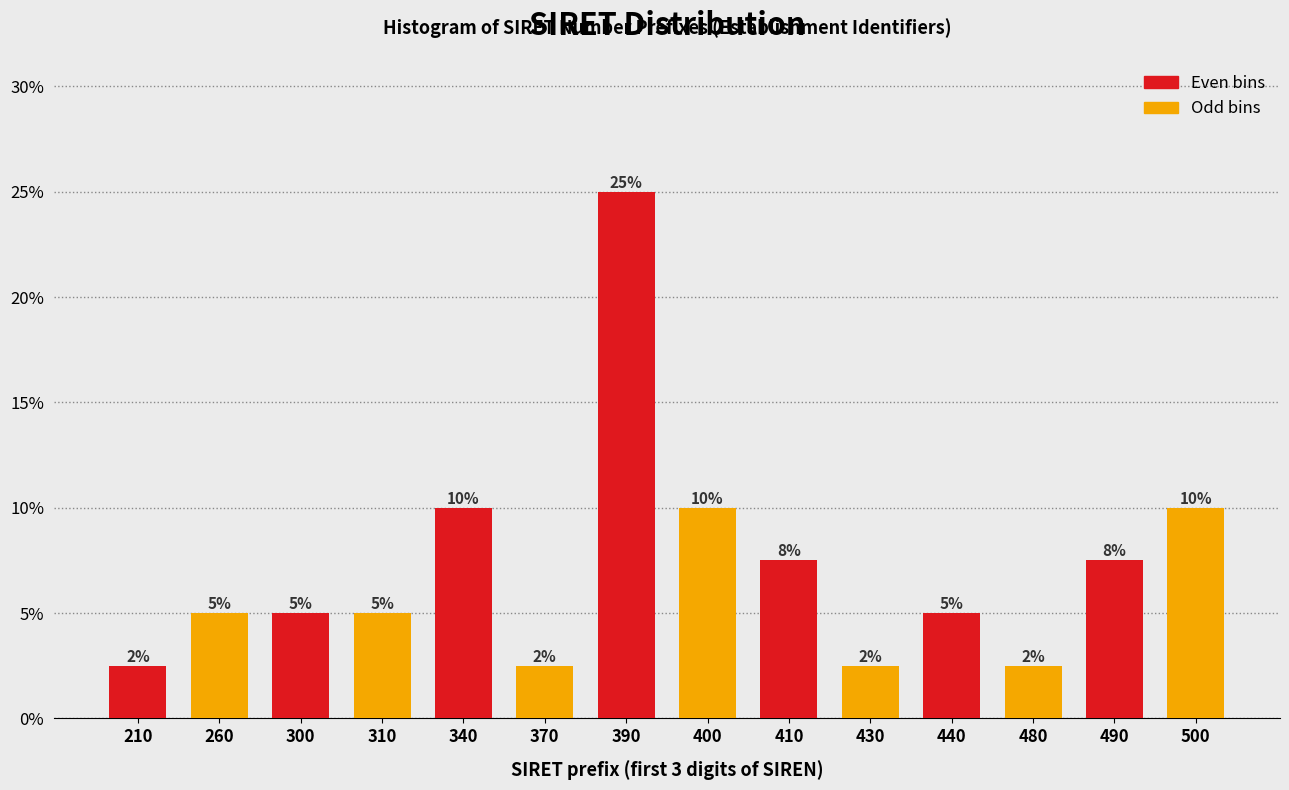

What is the minimum value shown in the chart?

2.5